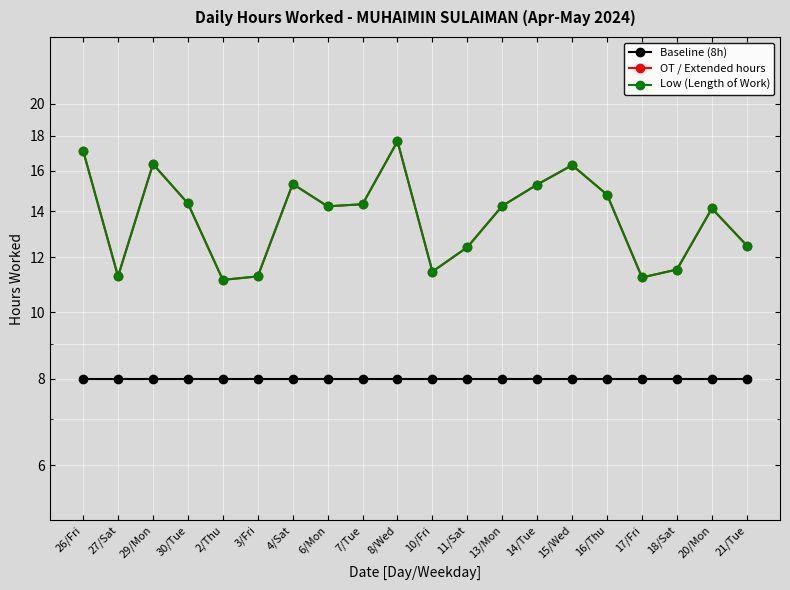

What are all the series names shown in the legend?

Baseline (8h), OT / Extended hours, Low (Length of Work)